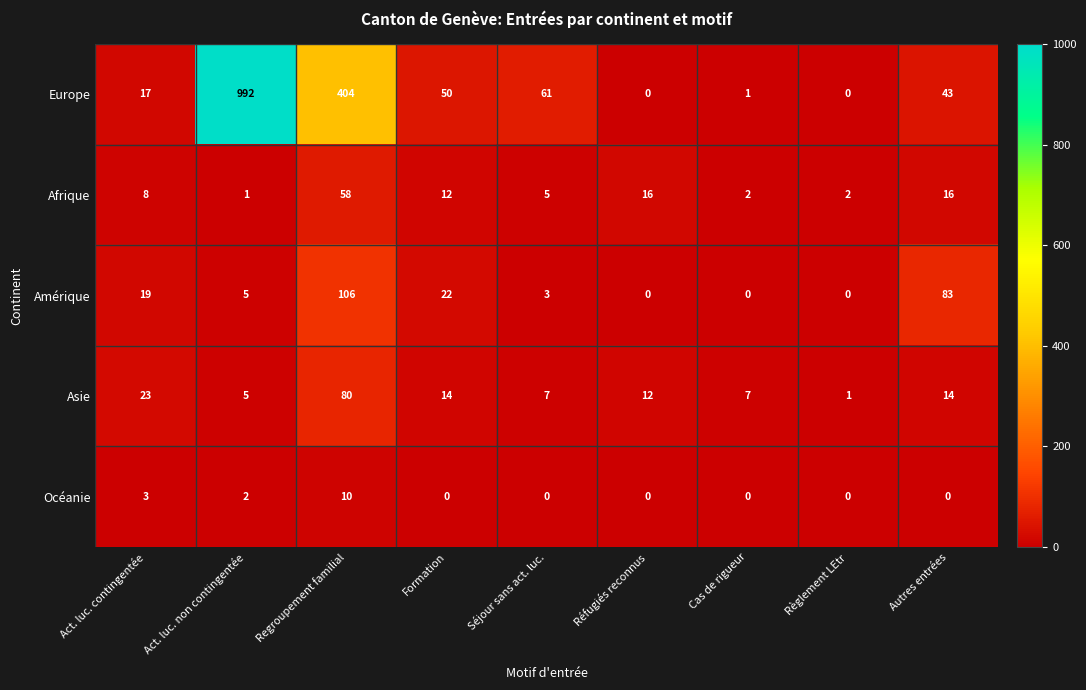

What is the highest value of the Amérique series?

106